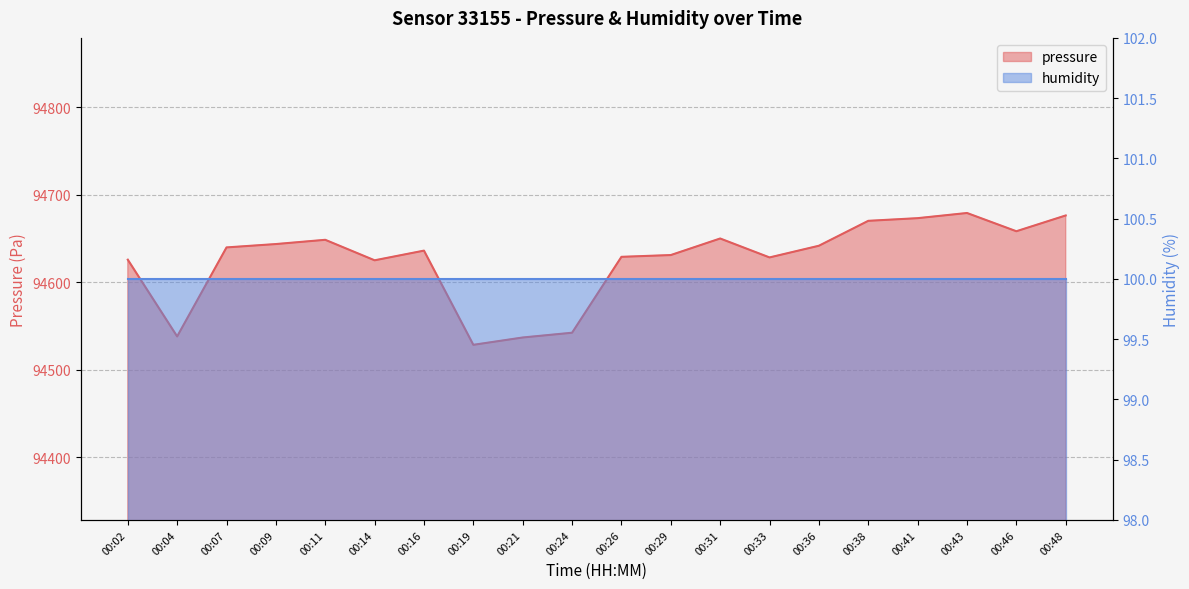

Approximately how many times larger is the value at 00:33 compared to 00:14?

1.0